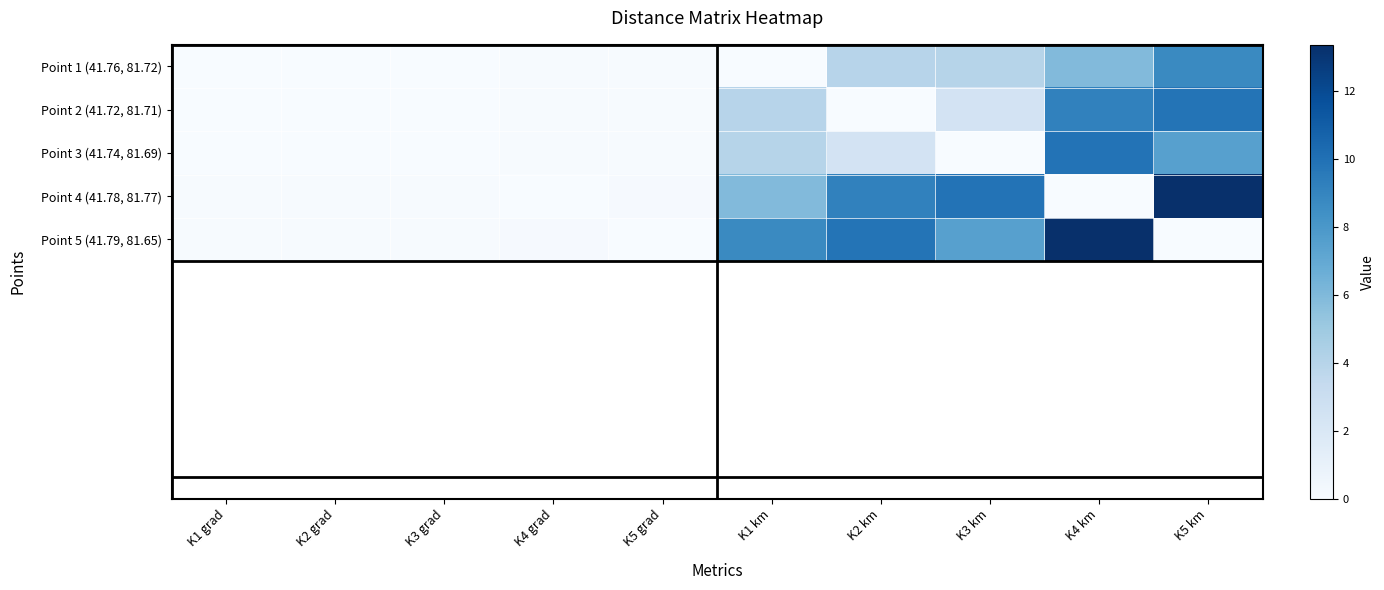

Reading left to right, what are all the values shown in this chart?

Point 1 (41.76, 81.72): K1 grad=0.0	K2 grad=0.0	K3 grad=0.0	K4 grad=0.1	K5 grad=0.1	K1 km=0.0	K2 km=3.9	K3 km=4.0	K4 km=5.9	K5 km=8.7
Point 2 (41.72, 81.71): K1 grad=0.0	K2 grad=0.0	K3 grad=0.0	K4 grad=0.1	K5 grad=0.1	K1 km=3.9	K2 km=0.0	K3 km=2.4	K4 km=9.2	K5 km=9.8
Point 3 (41.74, 81.69): K1 grad=0.0	K2 grad=0.0	K3 grad=0.0	K4 grad=0.1	K5 grad=0.1	K1 km=4.0	K2 km=2.4	K3 km=0.0	K4 km=9.9	K5 km=7.5
Point 4 (41.78, 81.77): K1 grad=0.1	K2 grad=0.1	K3 grad=0.1	K4 grad=0.0	K5 grad=0.1	K1 km=5.9	K2 km=9.2	K3 km=9.9	K4 km=0.0	K5 km=13.4
Point 5 (41.79, 81.65): K1 grad=0.1	K2 grad=0.1	K3 grad=0.1	K4 grad=0.1	K5 grad=0.0	K1 km=8.7	K2 km=9.8	K3 km=7.5	K4 km=13.4	K5 km=0.0